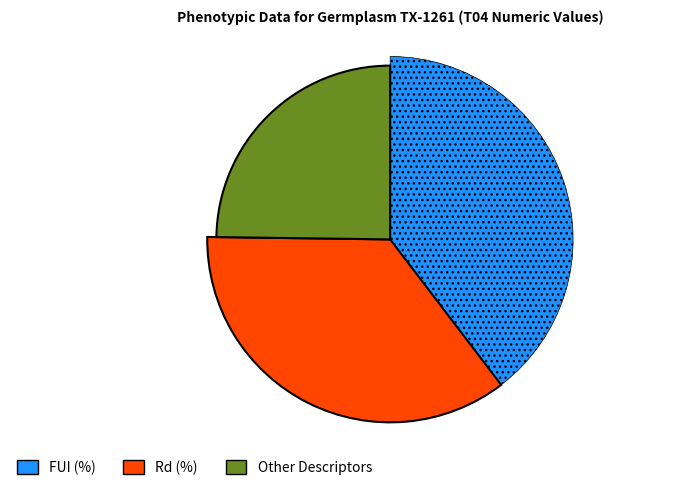

True or false: AREA (%) accounts for 1% of the total.

False